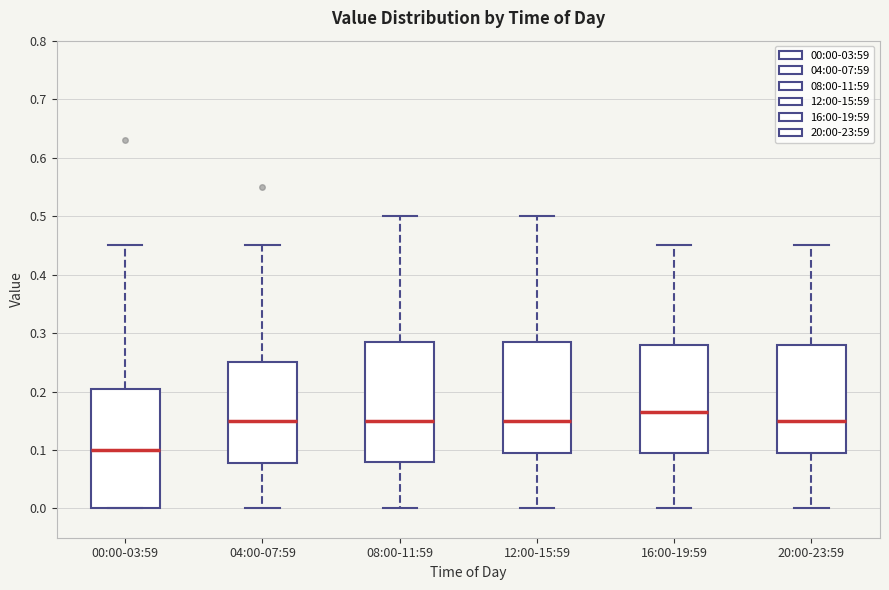

Reading left to right, transcribe this box plot: for each box, give where its median line is, the range the box spans, and where its two whiskers end, as read against the y-axis. The values are not printed on the chart, so give them approximately, as read against the axis.

00:00-03:59: median 0.10, box 0.00 to 0.21, whiskers 0.00 to 0.45
04:00-07:59: median 0.15, box 0.08 to 0.25, whiskers 0.00 to 0.45
08:00-11:59: median 0.15, box 0.08 to 0.29, whiskers 0.00 to 0.50
12:00-15:59: median 0.15, box 0.10 to 0.29, whiskers 0.00 to 0.50
16:00-19:59: median 0.17, box 0.10 to 0.28, whiskers 0.00 to 0.45
20:00-23:59: median 0.15, box 0.10 to 0.28, whiskers 0.00 to 0.45